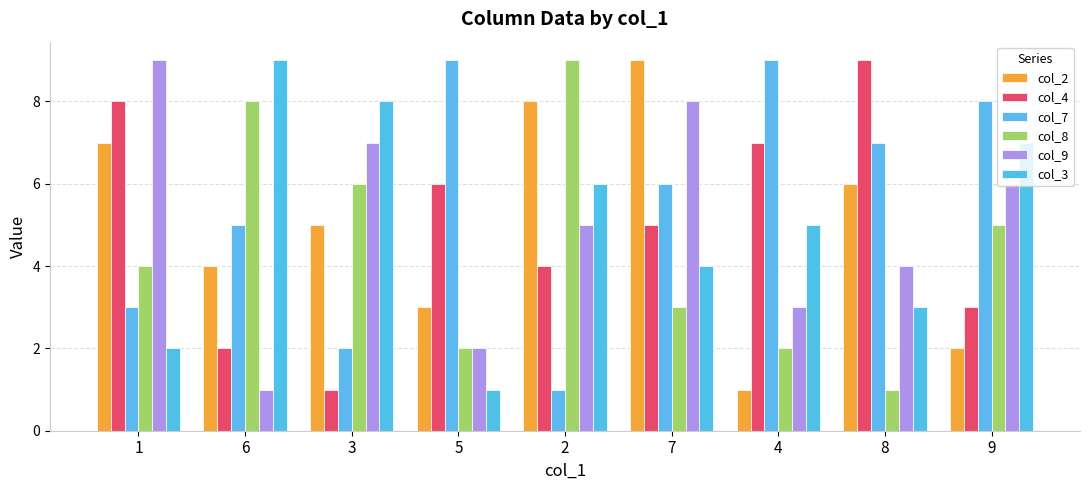

What is the sum of the col_9 values at 6 and 3?

8